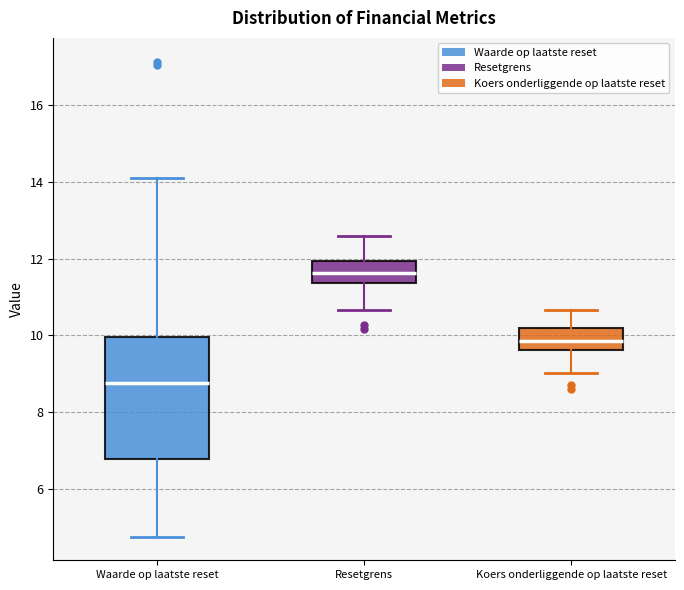

Which box has the highest median line?

Resetgrens